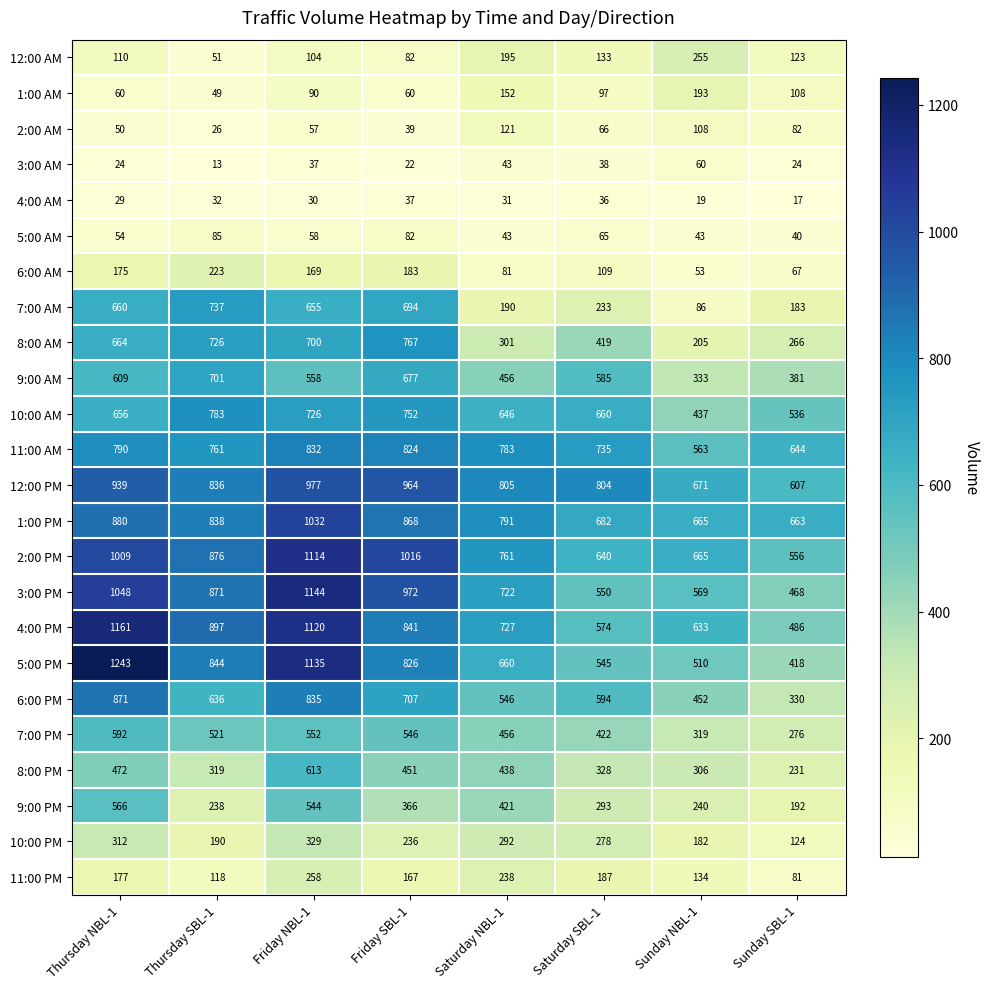

At which category does the chart reach its peak across all series?

Thursday NBL-1